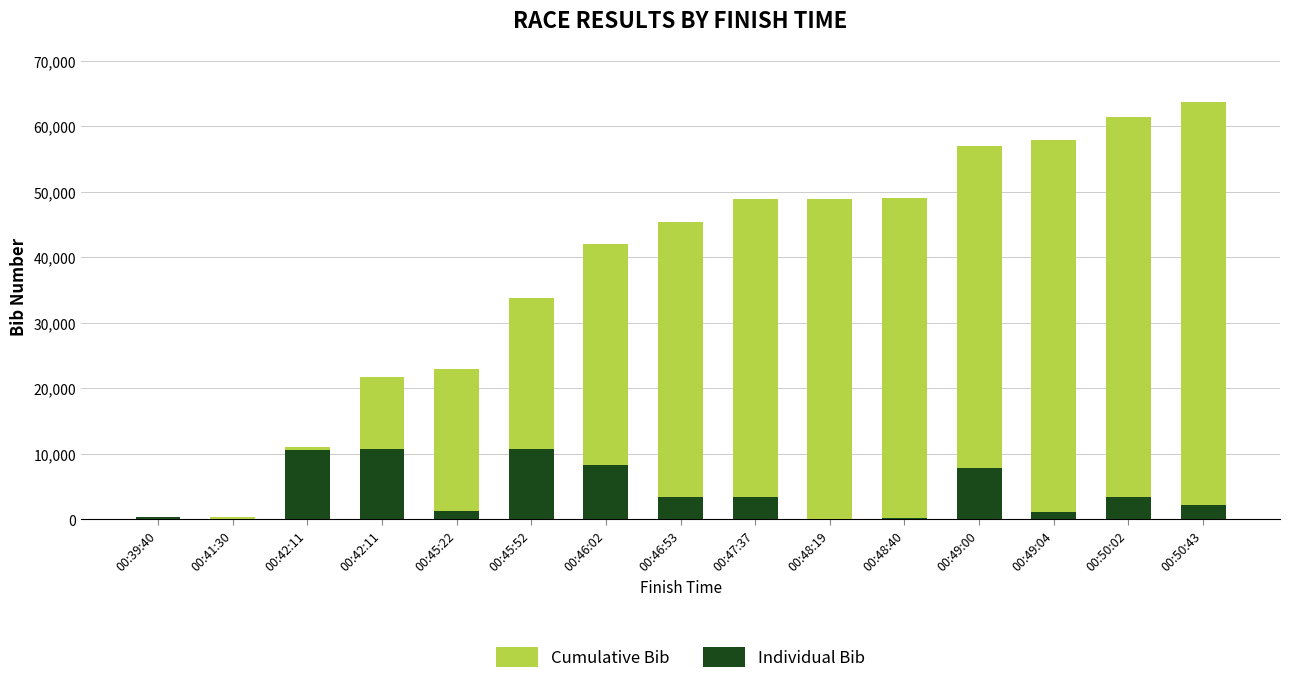

Is it true that Cumulative Bib equals 16270 at 00:46:53?

False